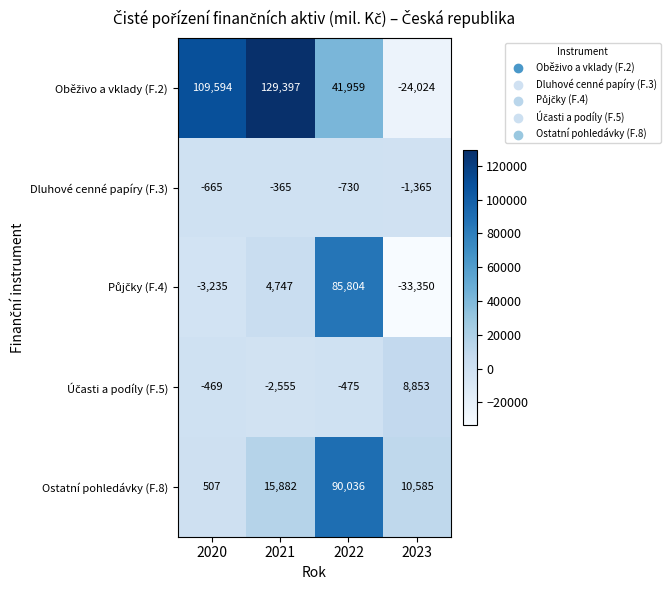

At which label does Dluhové cenné papíry (F.3) first exceed -665?

2021